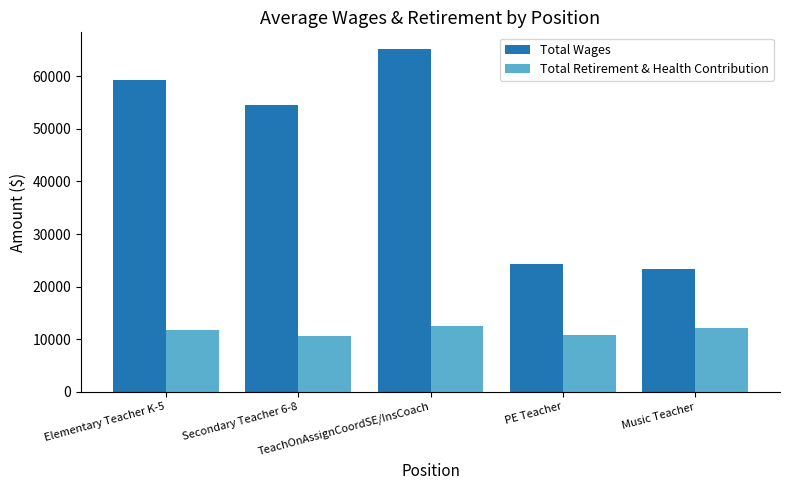

List the series in order of their overall mean, lowest first.

Total Retirement & Health Contribution, Total Wages